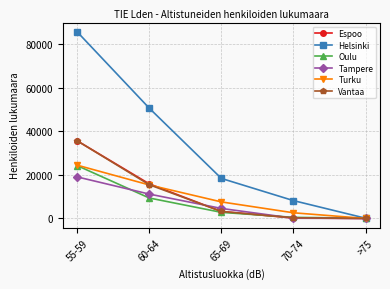

True or false: Oulu has more than 0 interior local peaks.

False